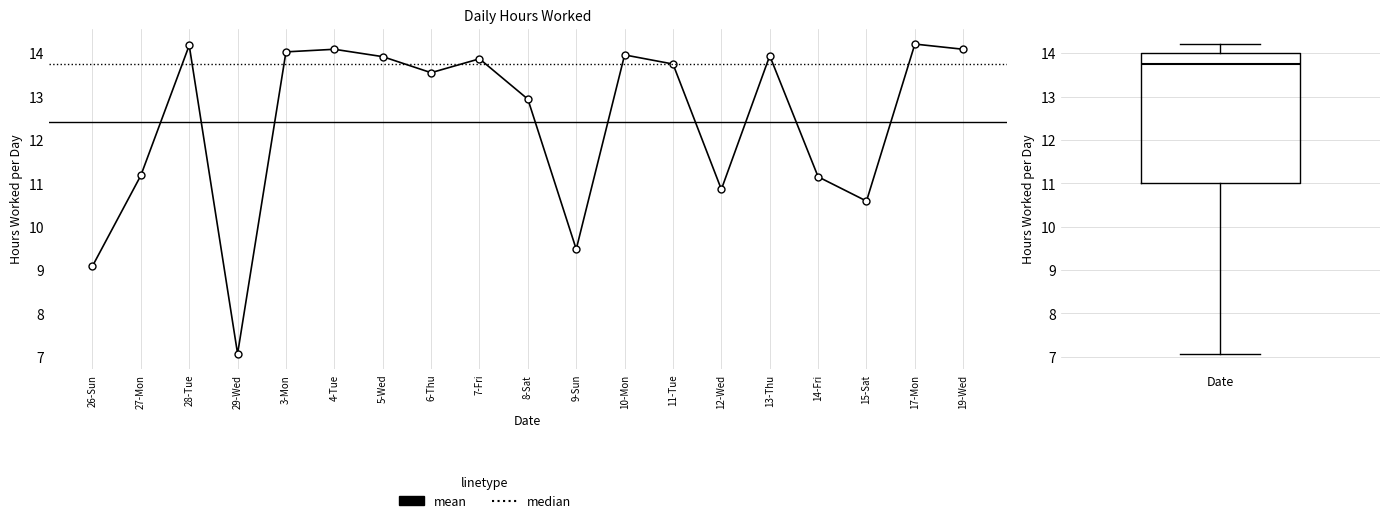

At which category does the data reach its first local valley?

29-Wed